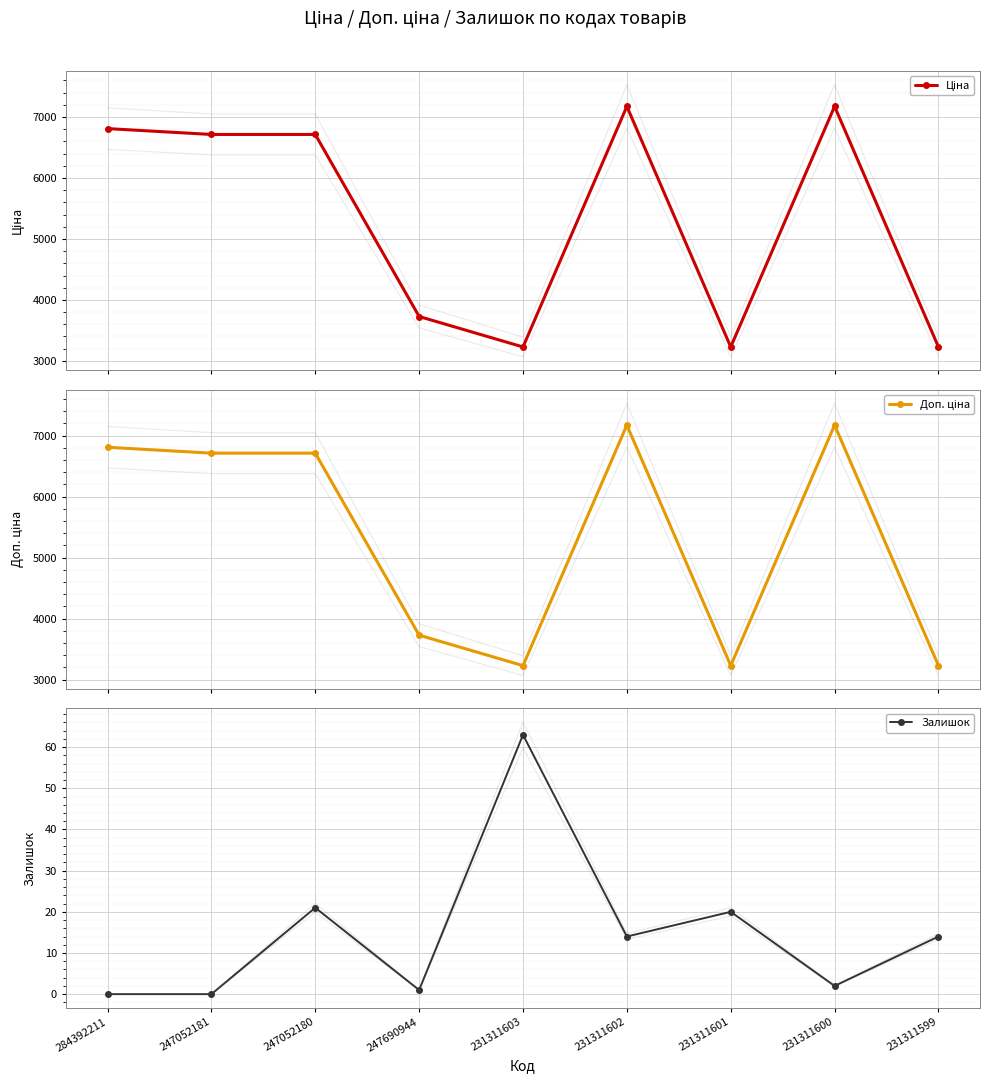

Is this an area chart (filled region under the line)?

No